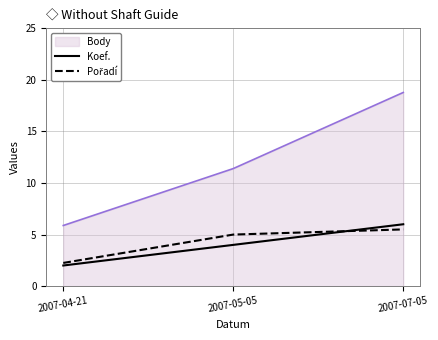

Which series has the largest total across all categories?

Body